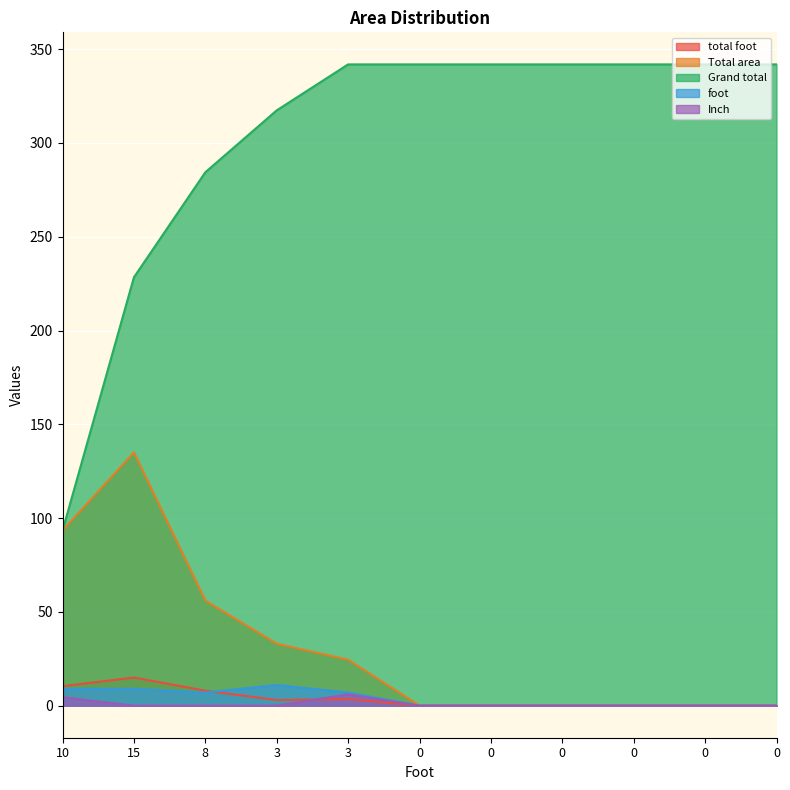

What is the difference between the highest and lowest values at 10?

88.9